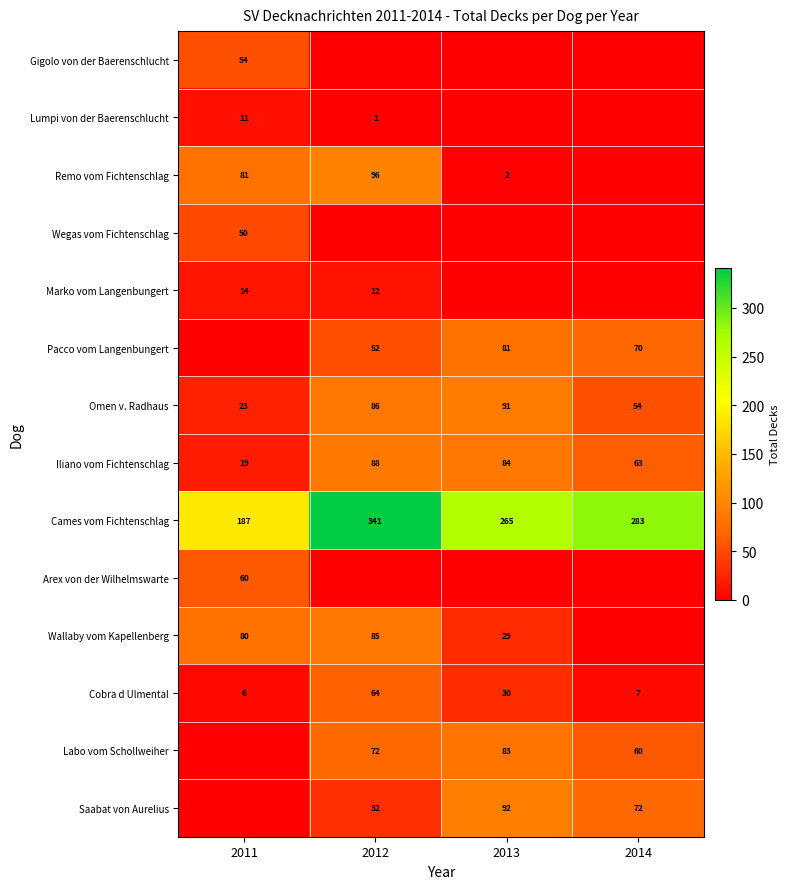

The value of Cobra d Ulmental at 2011 is 6. True or false?

True